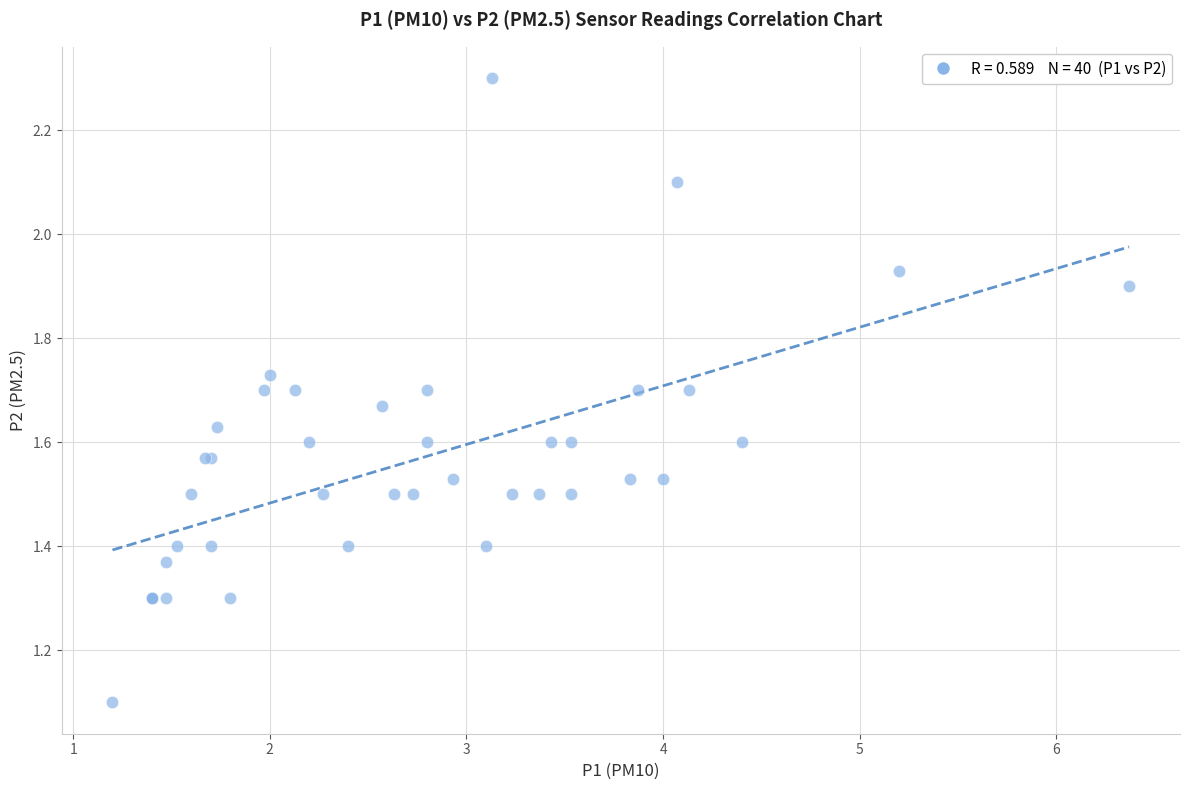

What Y value in the scatter plot is closest to 1?

1.1